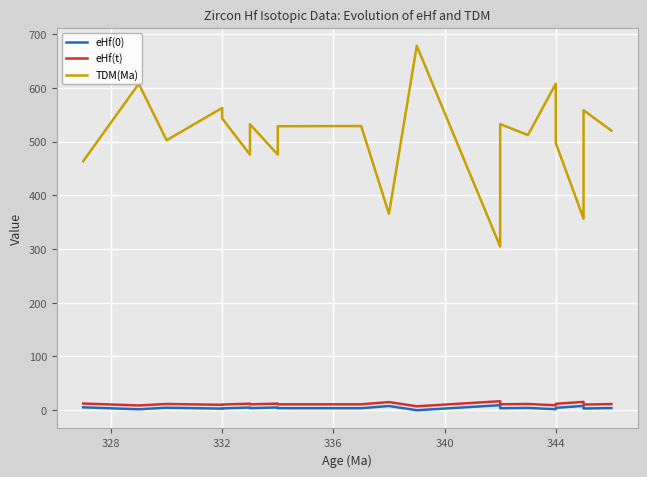

Reading right to left, list all the values displayed in this chart.

eHf(0): 3.9	3.1	8.0	4.4	1.8	4.2	3.6	9.3	-0.1	7.8	3.7	3.7	5.1	3.8	5.0	3.3	2.9	4.6	1.7	5.3
eHf(t): 11.4	10.4	15.4	11.9	9.1	11.5	11.0	16.7	7.2	15.1	10.9	10.9	12.2	10.8	12.2	10.5	10.0	11.5	8.8	12.4
TDM(Ma): 520.5	558.5	356.7	497.5	608.1	512.3	532.8	304.7	678.6	365.7	529.1	528.8	475.9	532.5	475.8	543.2	562.9	502.6	607.8	463.6